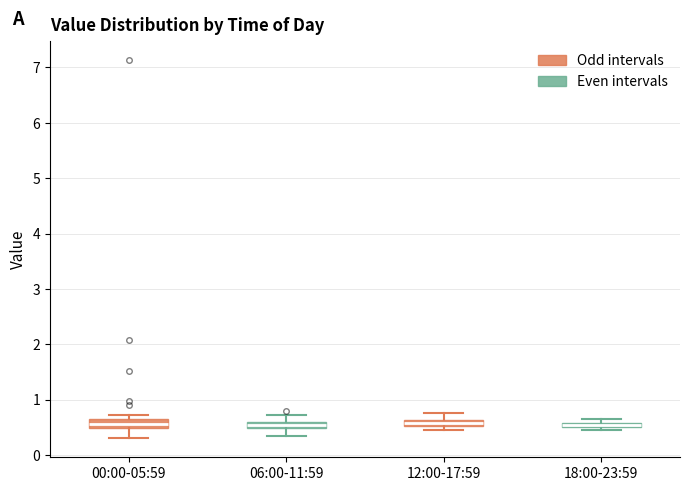

Where does the upper whisker of the box for 06:00-11:59 end on the y-axis? The values are not printed on the chart, so give them approximately, as read against the axis.

0.7